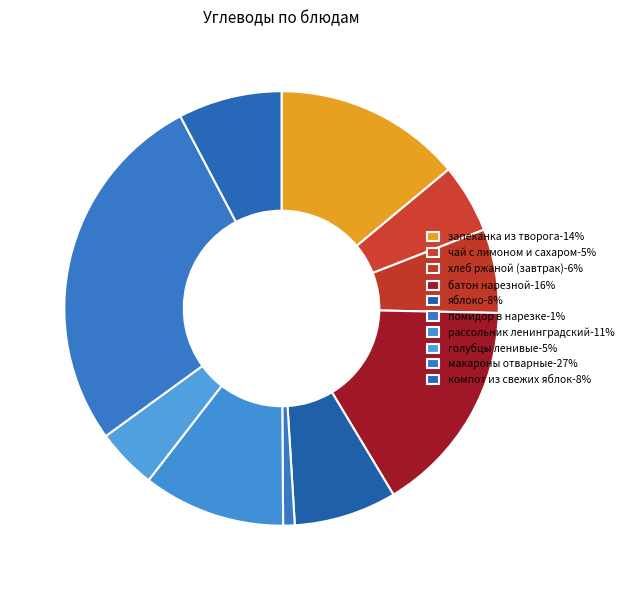

Which slice is the largest?

макароны отварные